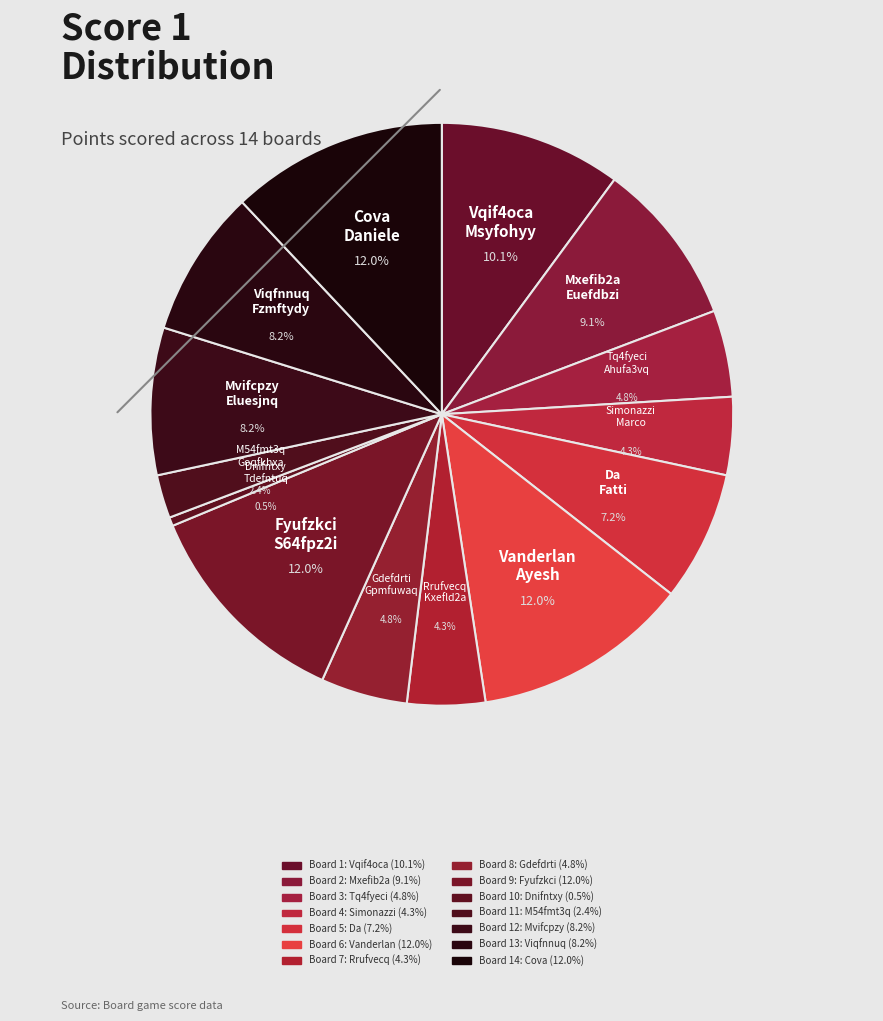

To the nearest percent, what portion does Mvifcpzy Eluesjnq represent?

8%